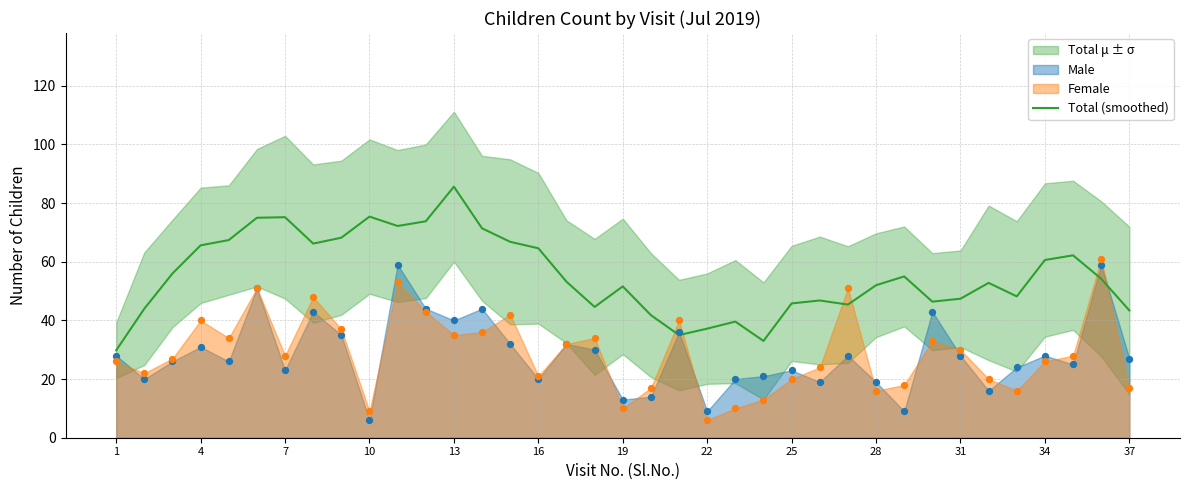

True or false: Total (smoothed) has a value of 37.2 at 22.

True